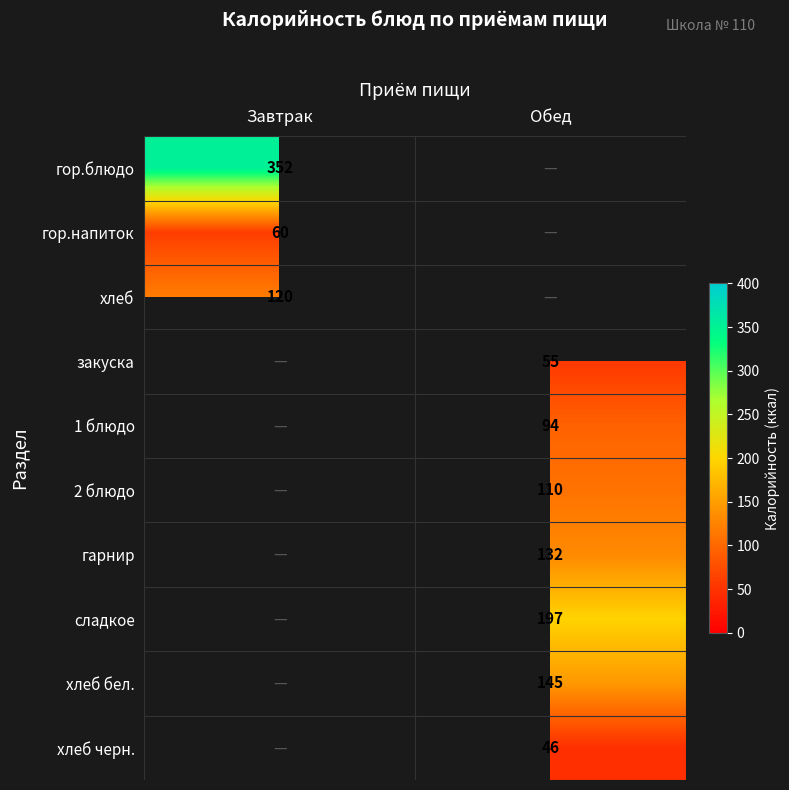

How many series are shown in this chart?

10